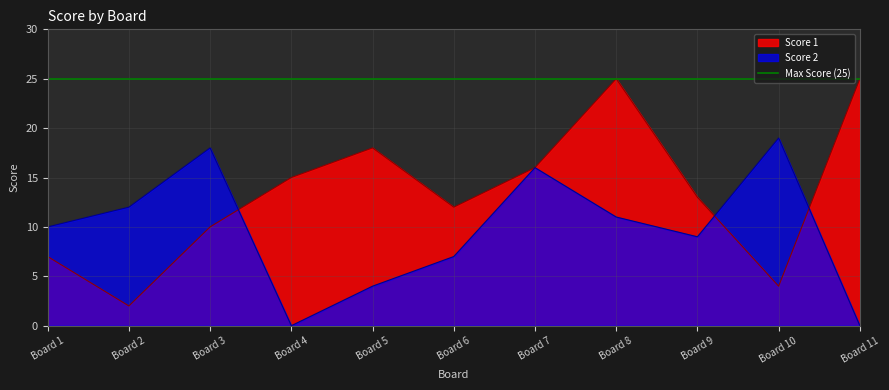

What is the value of the Score 2 point at the 2nd from the left?

12